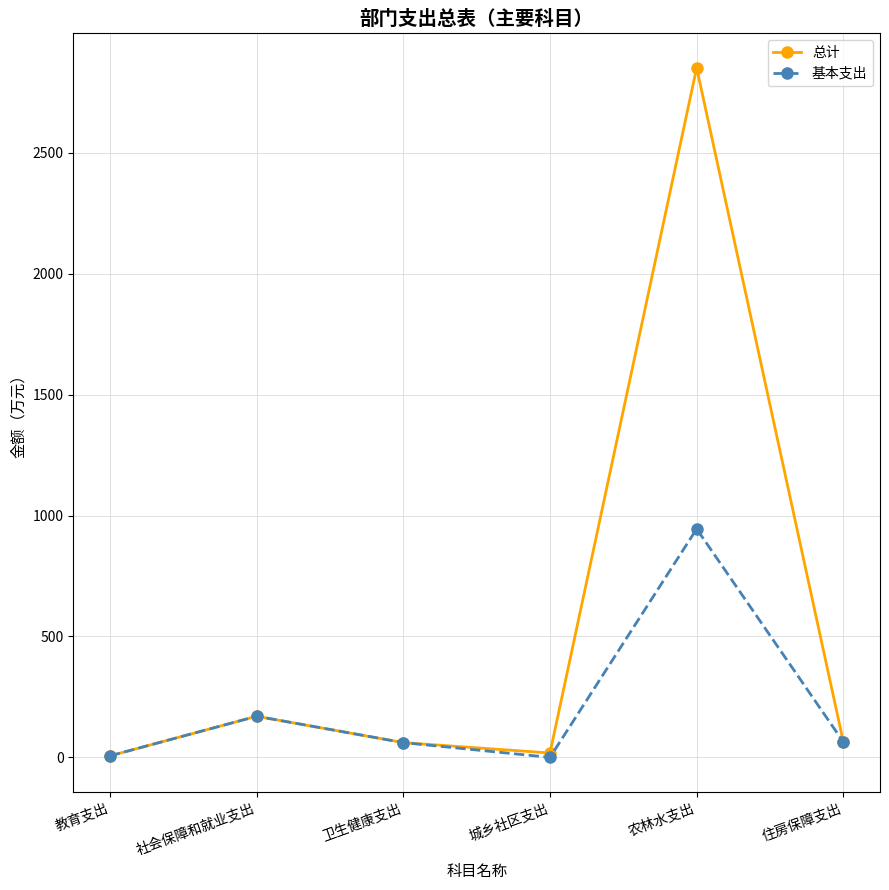

What are all the series names shown in the legend?

总计, 基本支出